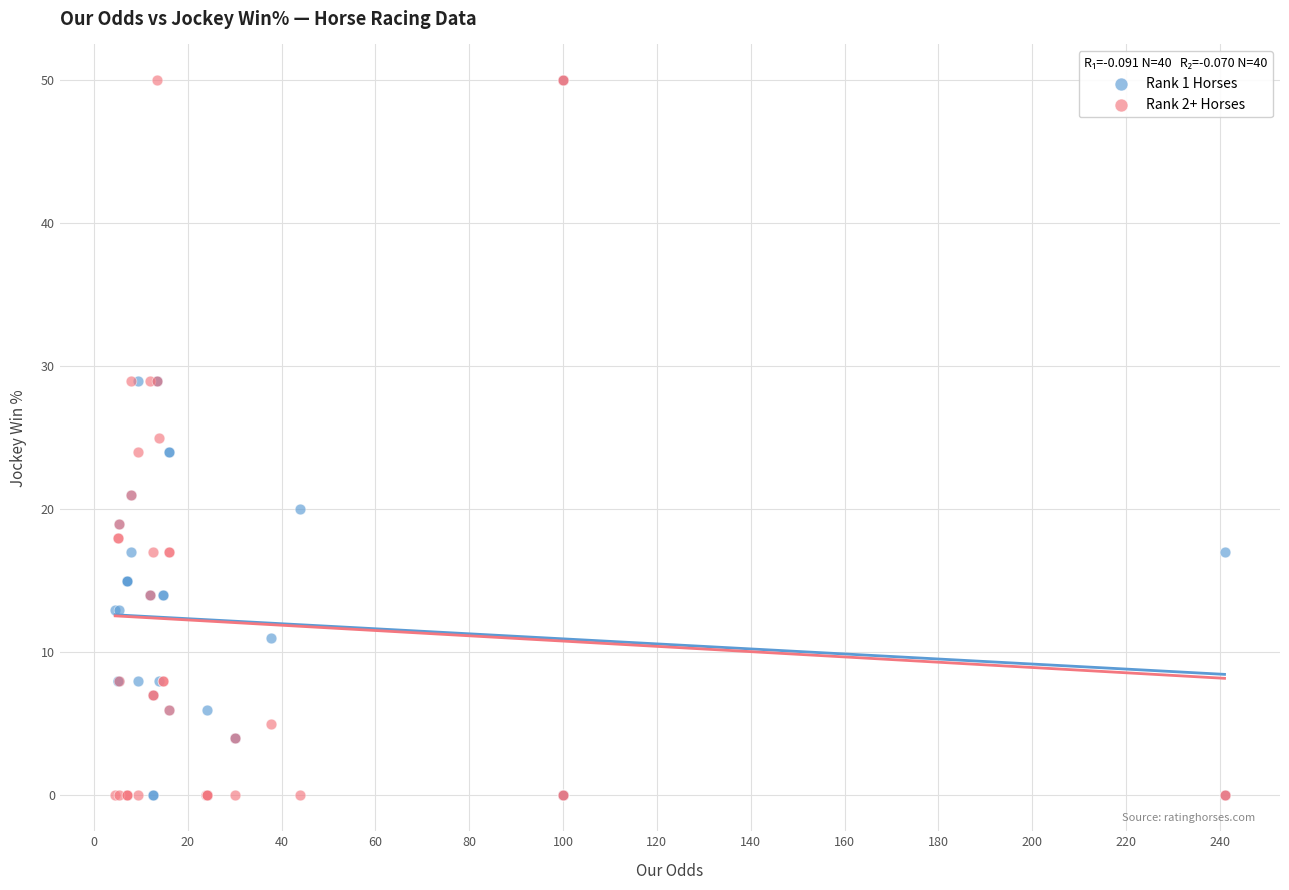

What are all the series names shown in the legend?

Rank 1 Horses, Rank 2+ Horses